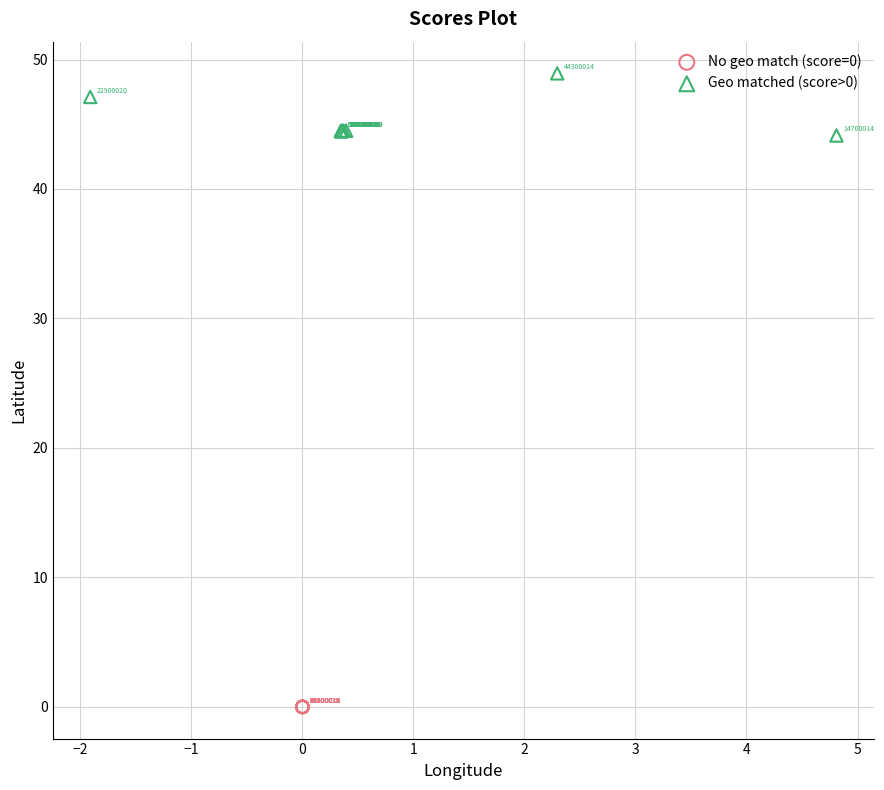

Which series contains the lowest Y value?

No geo match (score=0)